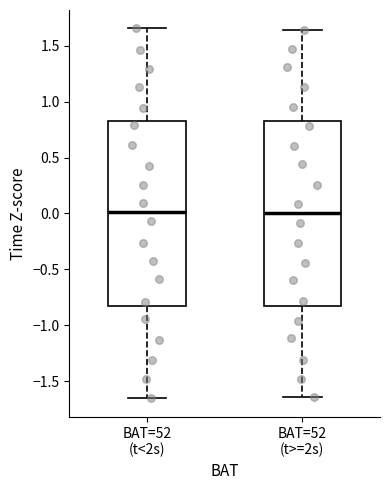

Where does the upper whisker of the box for BAT=52 (t<2s) end on the y-axis? The values are not printed on the chart, so give them approximately, as read against the axis.

1.65